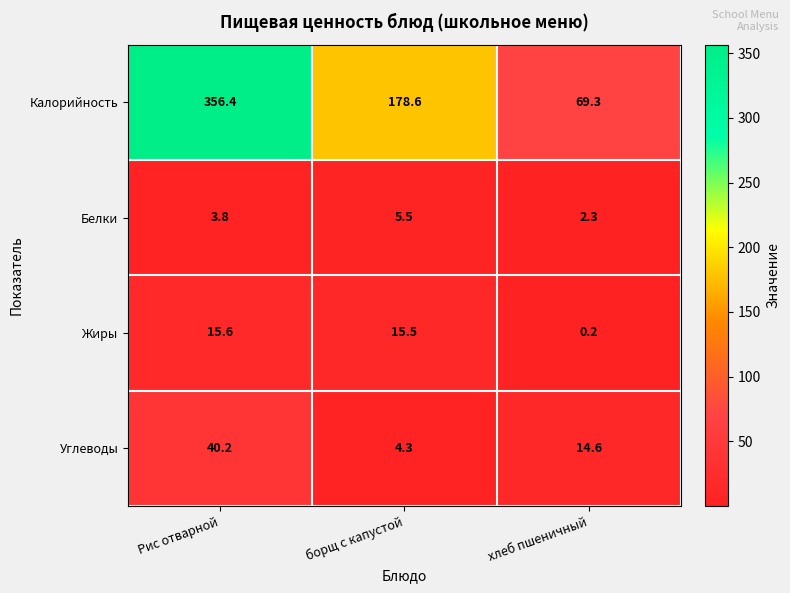

What is the total value across all series at Рис отварной?

416.0